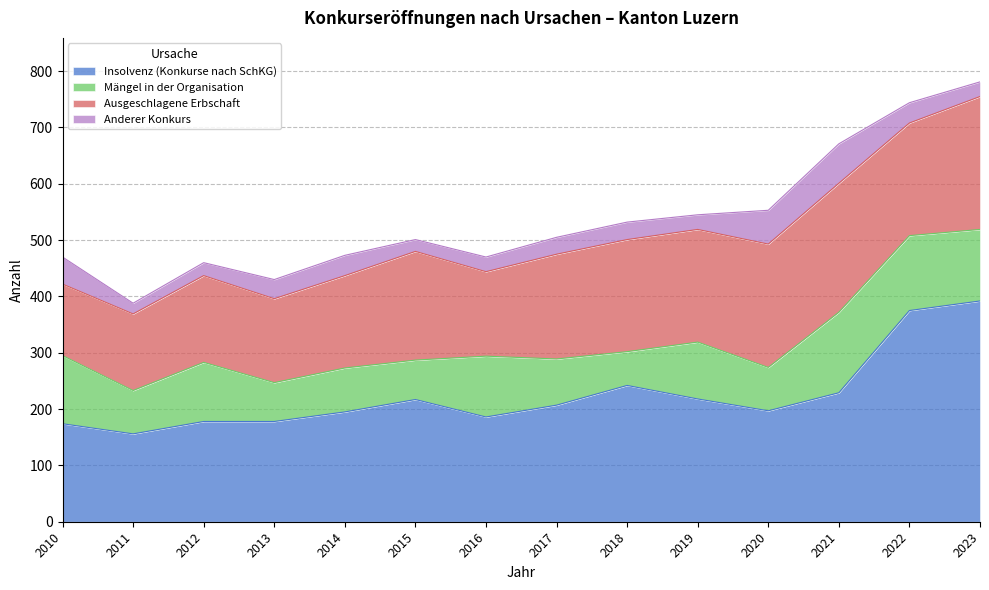

What are all the series names shown in the legend?

Insolvenz (Konkurse nach SchKG), Mängel in der Organisation, Ausgeschlagene Erbschaft, Anderer Konkurs